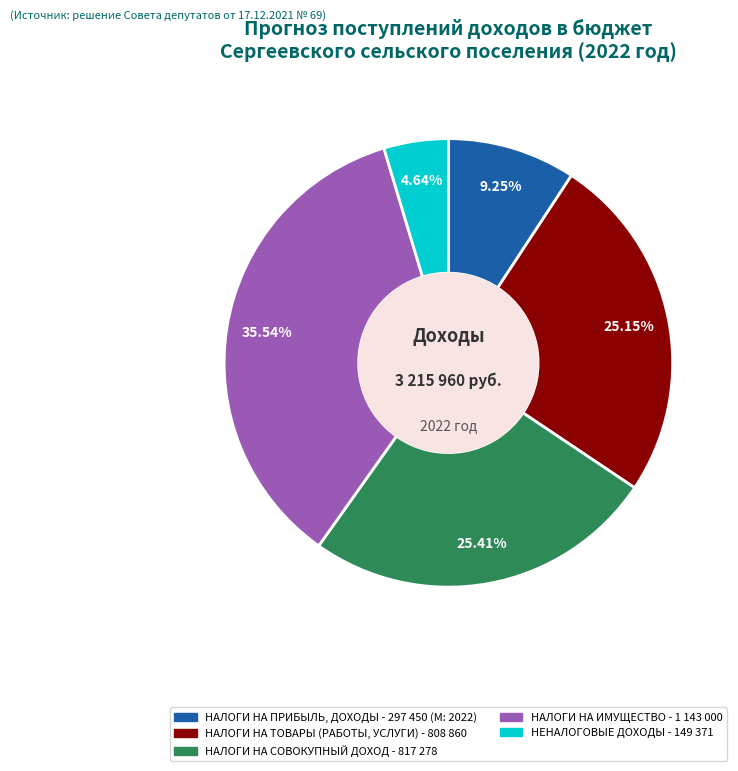

Rank the categories by value from highest to lowest.

НАЛОГИ НА ИМУЩЕСТВО - 1 143 000, НАЛОГИ НА СОВОКУПНЫЙ ДОХОД - 817 278, НАЛОГИ НА ТОВАРЫ (РАБОТЫ, УСЛУГИ) - 808 860, НАЛОГИ НА ПРИБЫЛЬ, ДОХОДЫ - 297 450 (М: 2022), НЕНАЛОГОВЫЕ ДОХОДЫ - 149 371